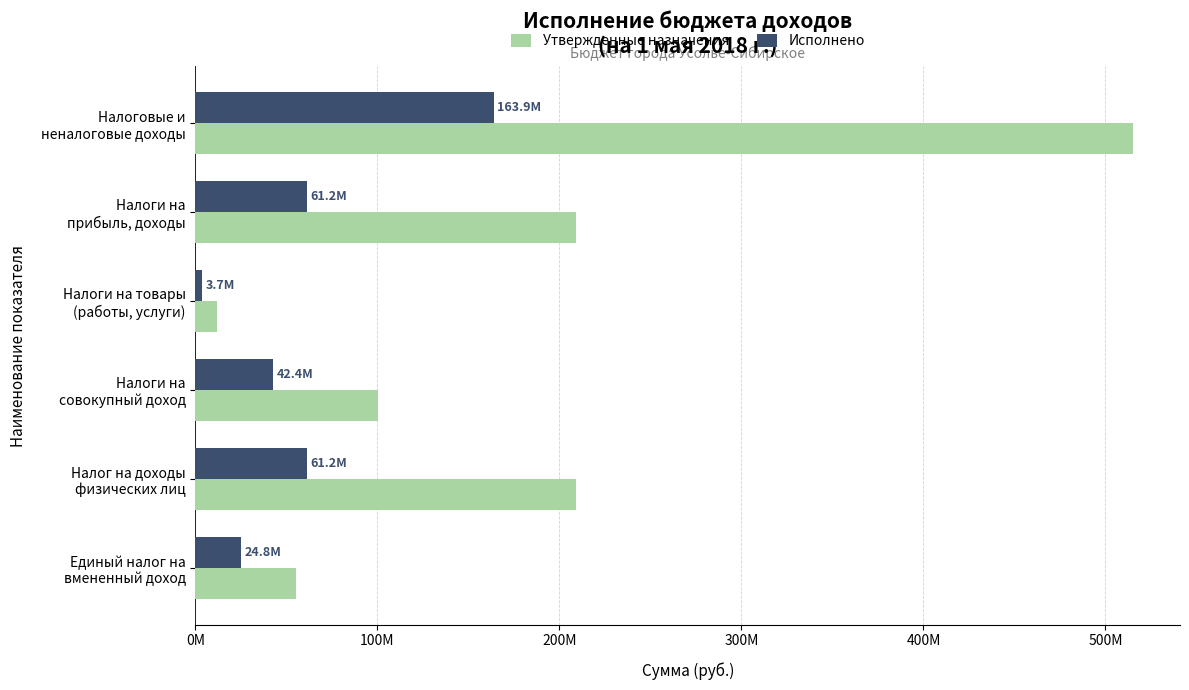

What is the minimum value shown in the chart?

3730095.0